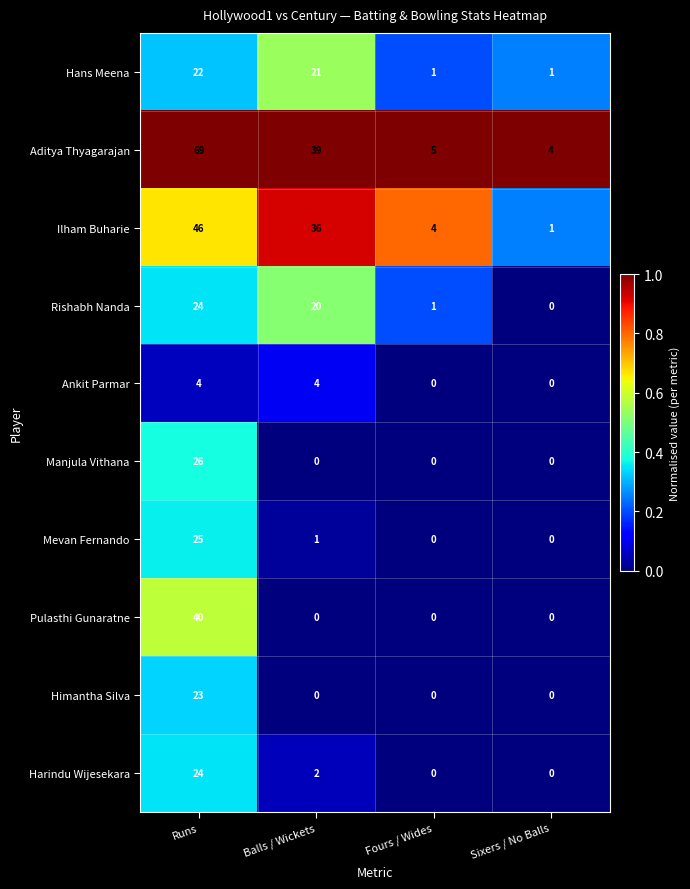

At which label does Hans Meena reach its peak?

Runs